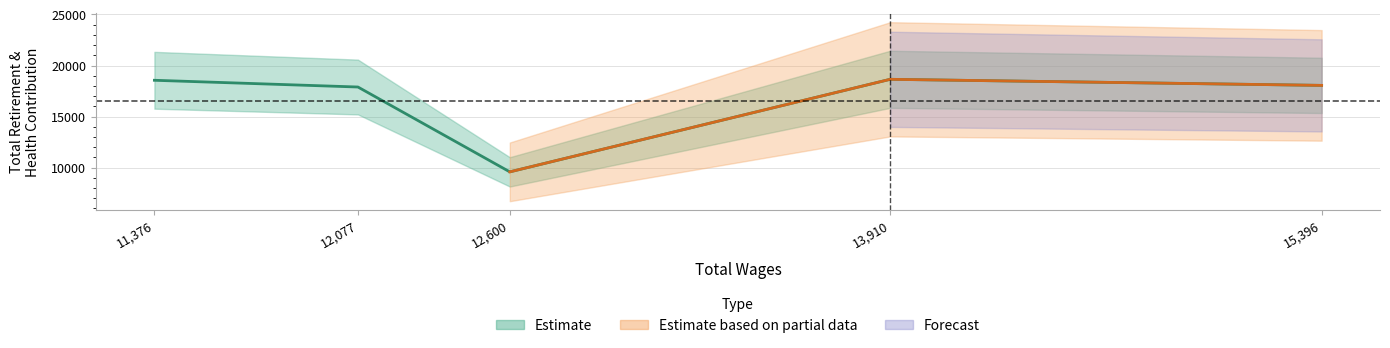

At which category does the chart reach its peak across all series?

13,910